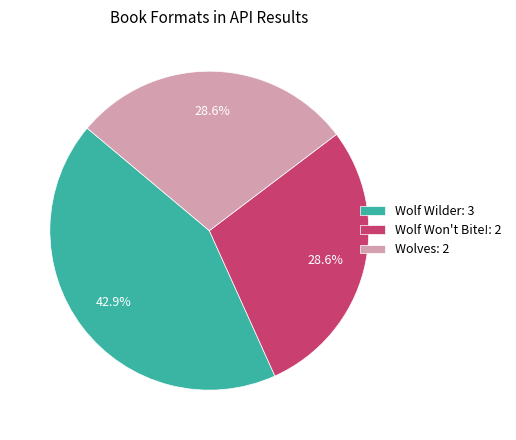

Does Wolf Wilder account for over 50% of the chart?

No